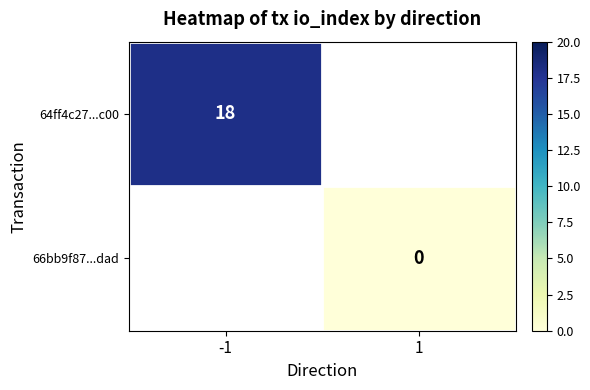

The value of 64ff4c27...c00 at -1 is 18. True or false?

True